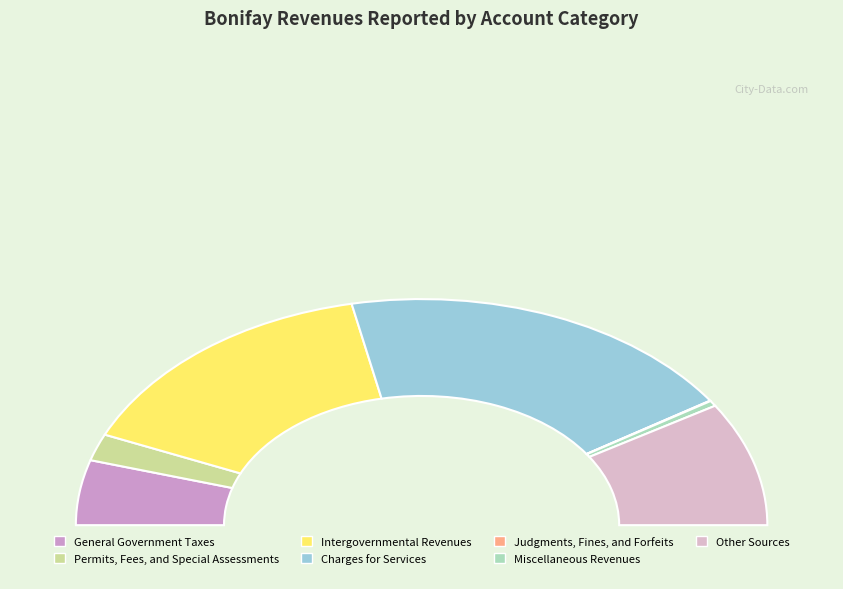

Approximately how many times larger is the value at Charges for Services compared to Judgments, Fines, and Forfeits?

567.6